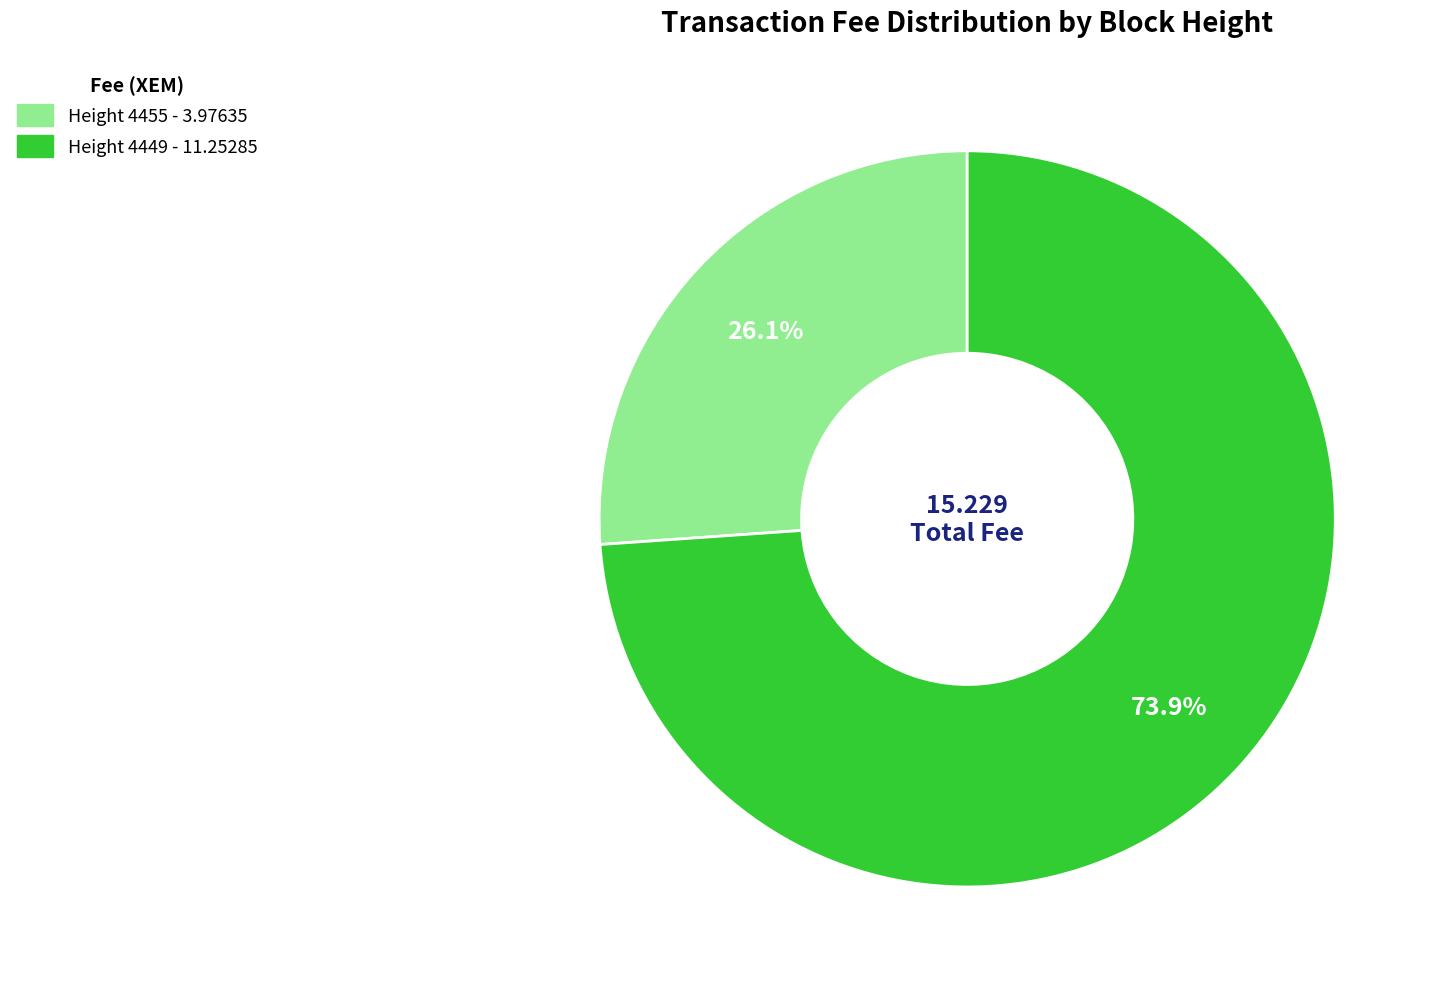

Do Height 4449 and Height 4455 together represent more than half of the pie?

Yes